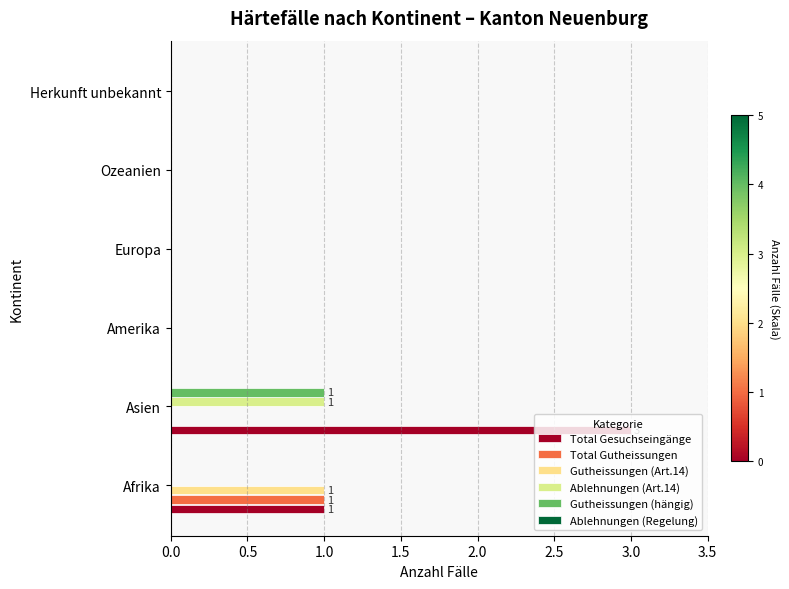

Which label corresponds to the largest value in the chart?

Asien